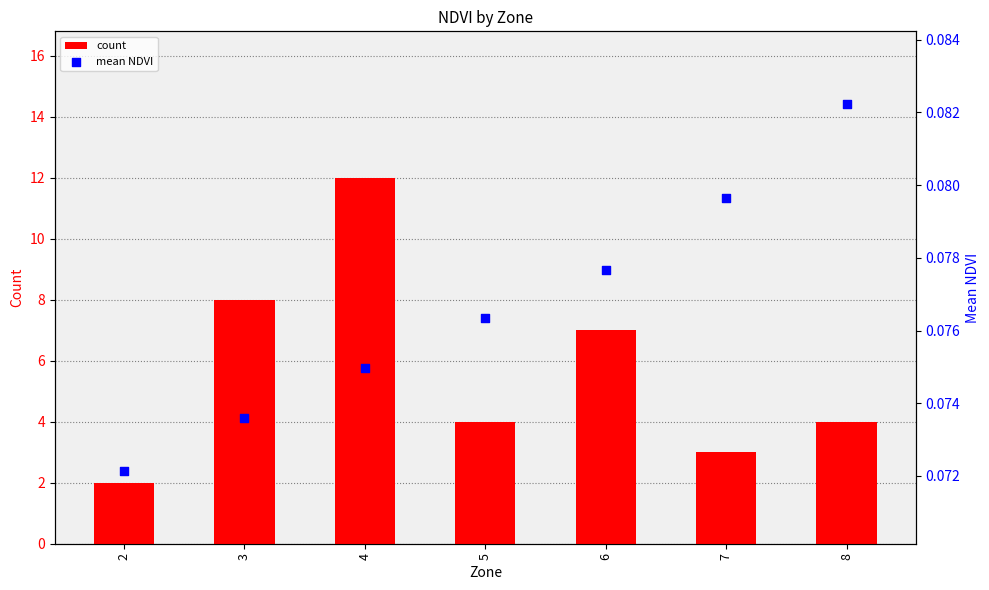

Which series has the widest spread of Y values?

count